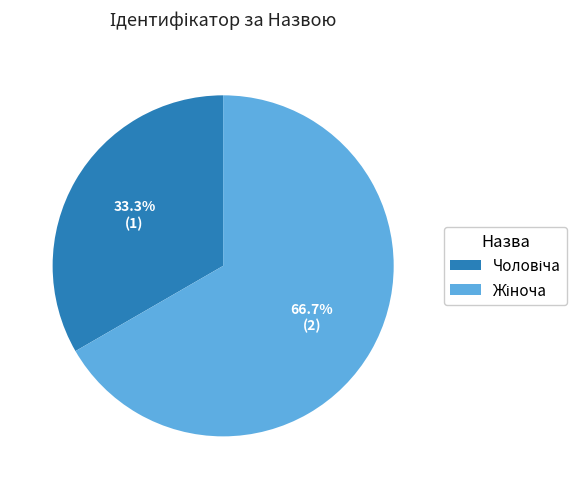

Does any single category account for the majority?

Yes